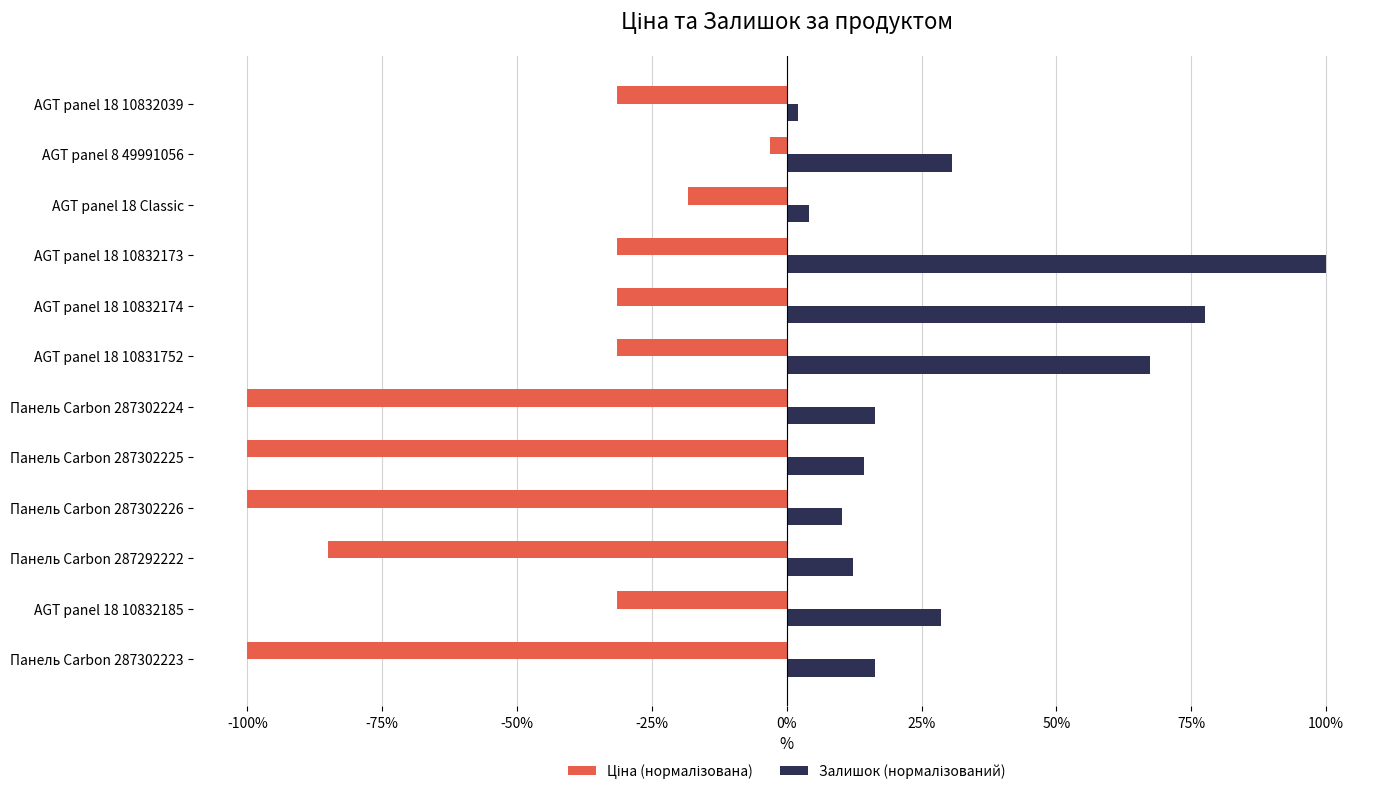

At which category is the sum across all series the highest?

AGT panel 18 10832173